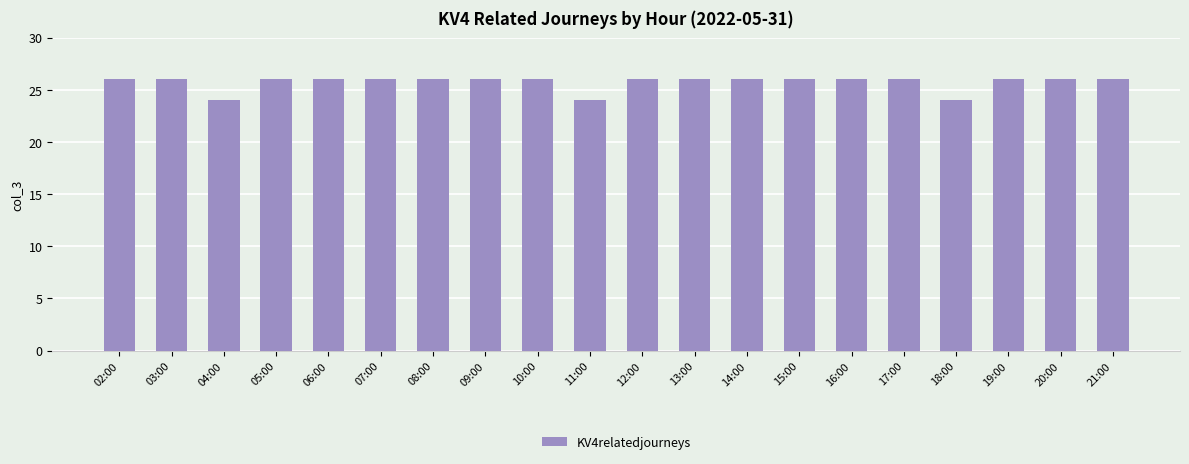

Reading left to right, list all the values displayed in this chart.

26	26	24	26	26	26	26	26	26	24	26	26	26	26	26	26	24	26	26	26